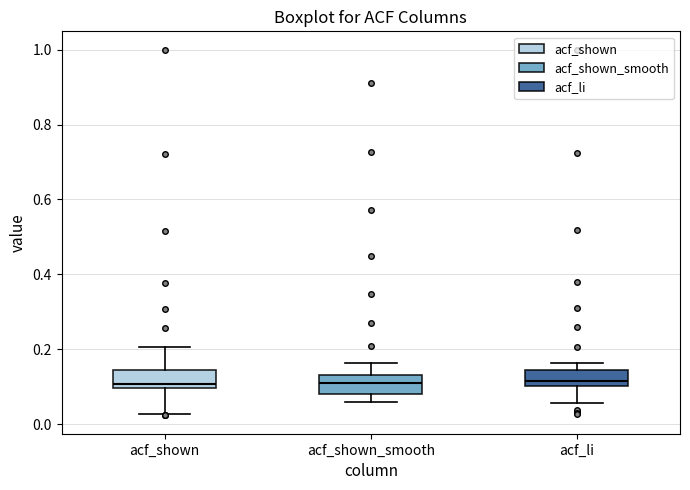

Reading left to right, read every box against the y-axis: the position of its median line, the range the box covers, and the ends of its whiskers. The values are not printed on the chart, so give them approximately, as read against the axis.

acf_shown: median 0.10 (just above the box's lower edge), box 0.10 to 0.14, whiskers 0.02 to 0.20
acf_shown_smooth: median 0.10, box 0.08 to 0.14, whiskers 0.06 to 0.16
acf_li: median 0.12, box 0.10 to 0.14, whiskers 0.06 to 0.16